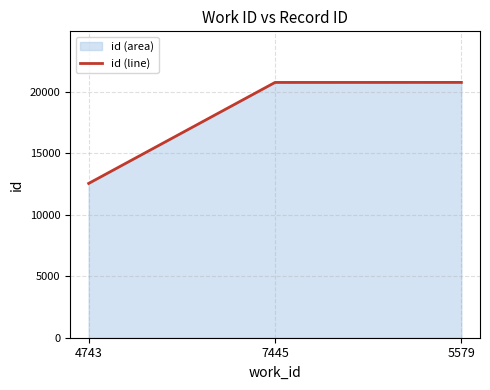

The chart shows a value of 5856 at 4743. True or false?

False